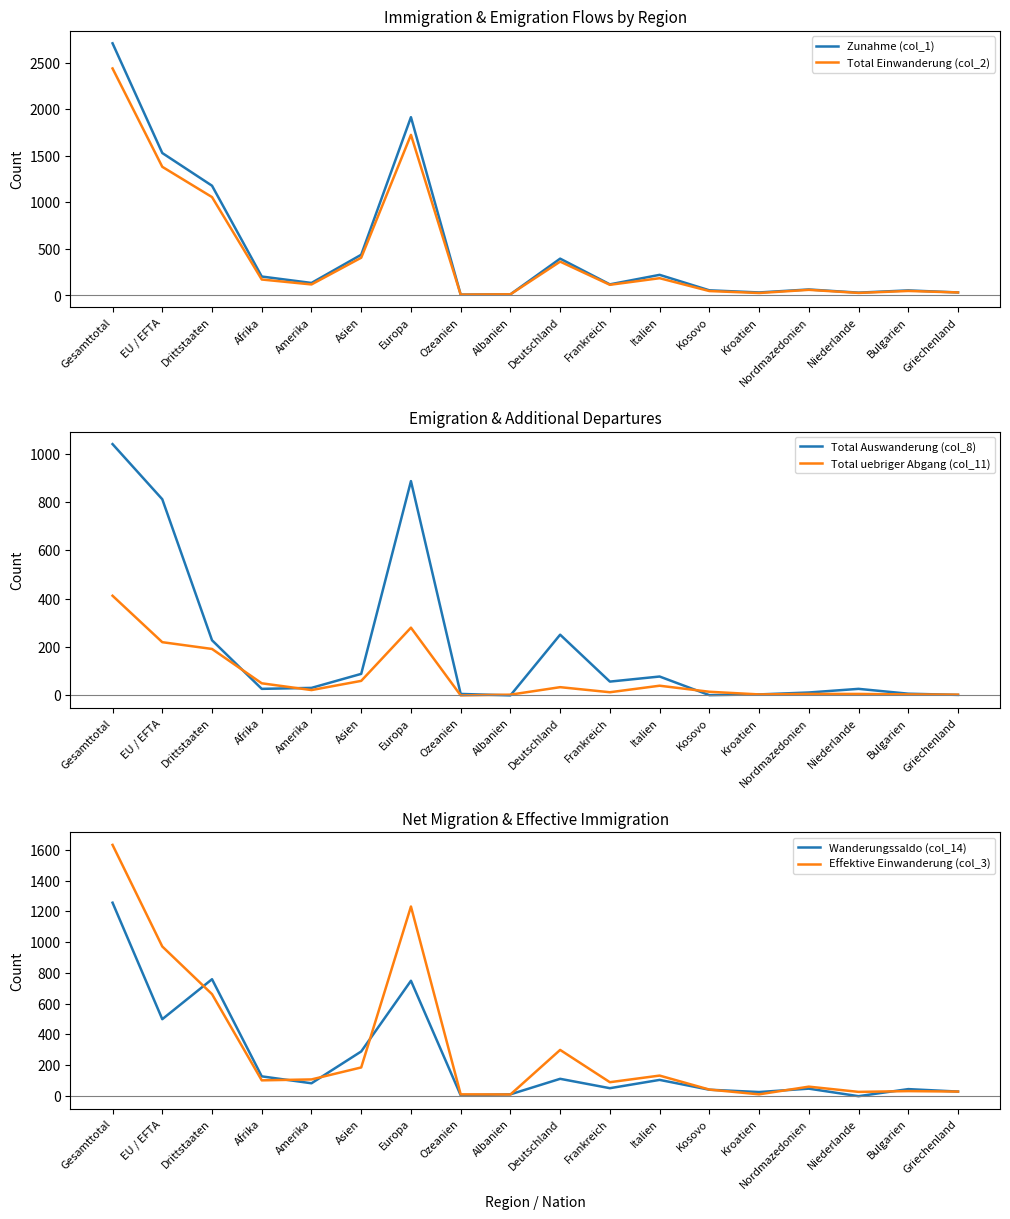

What is the difference between the maximum and minimum values in the Total uebriger Abgang (col_11) series?

412